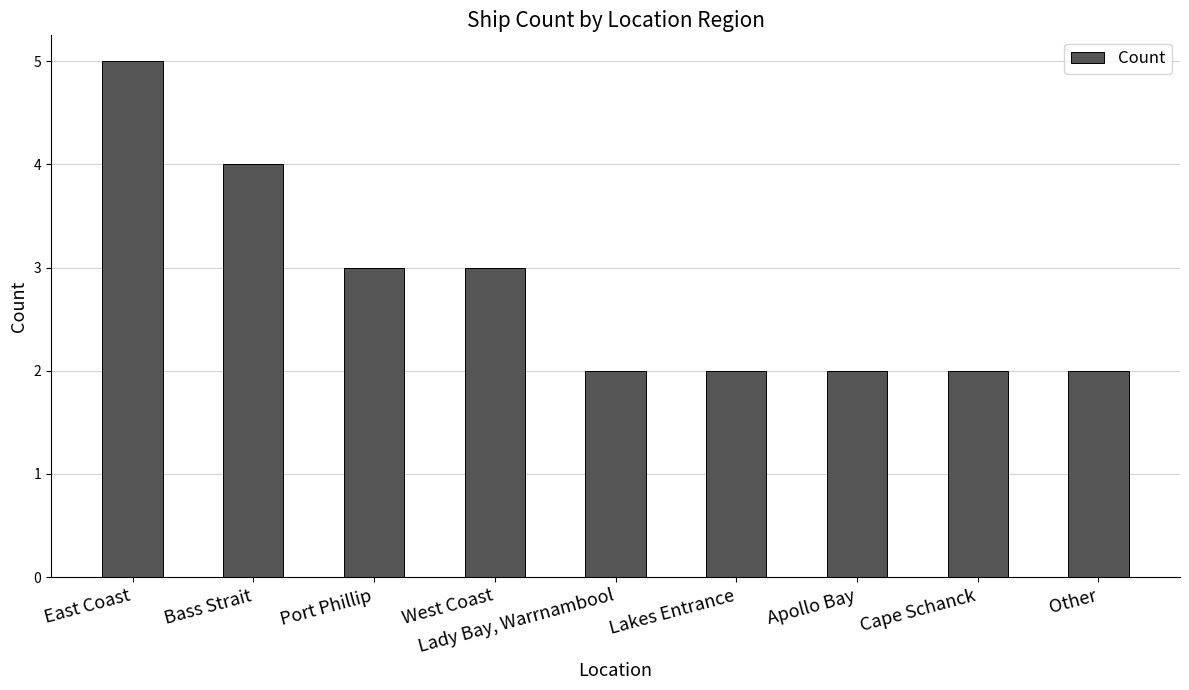

What is the approximate value at West Coast?

3